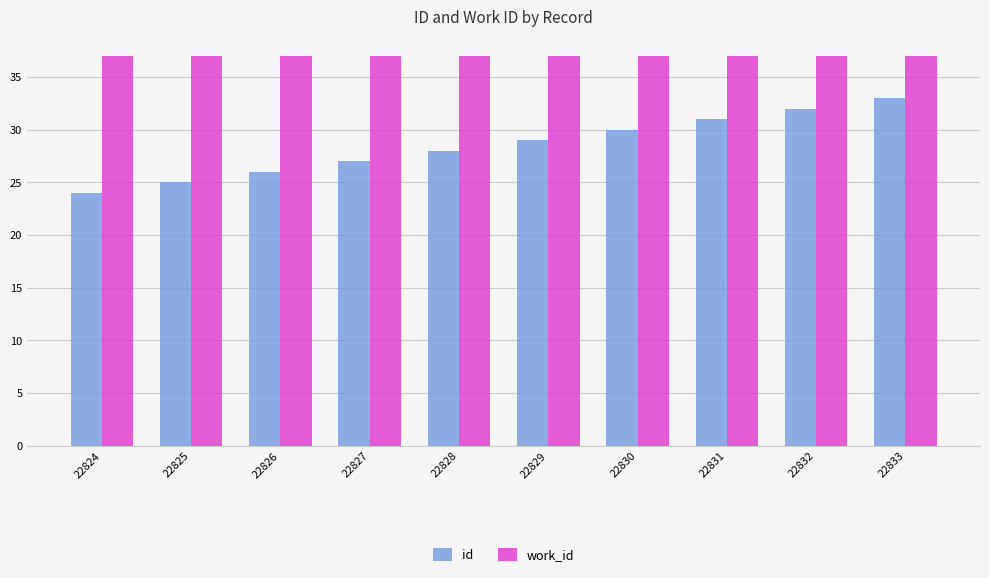

At which label does id reach its minimum?

22824